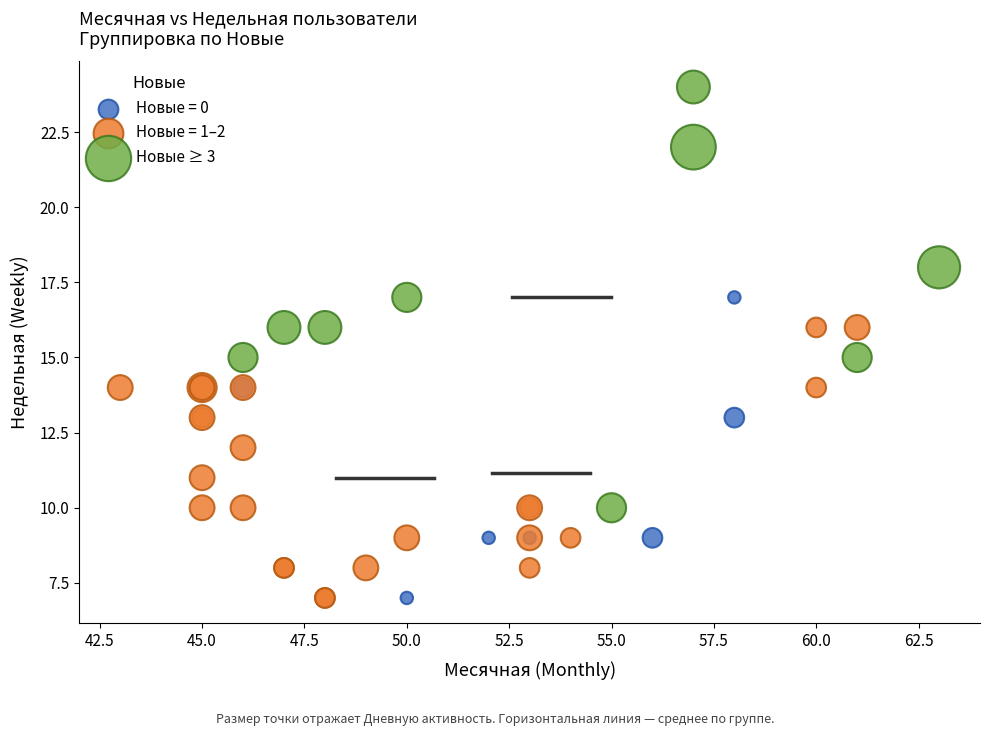

Which series reaches the maximum Y coordinate?

Новые ≥ 3